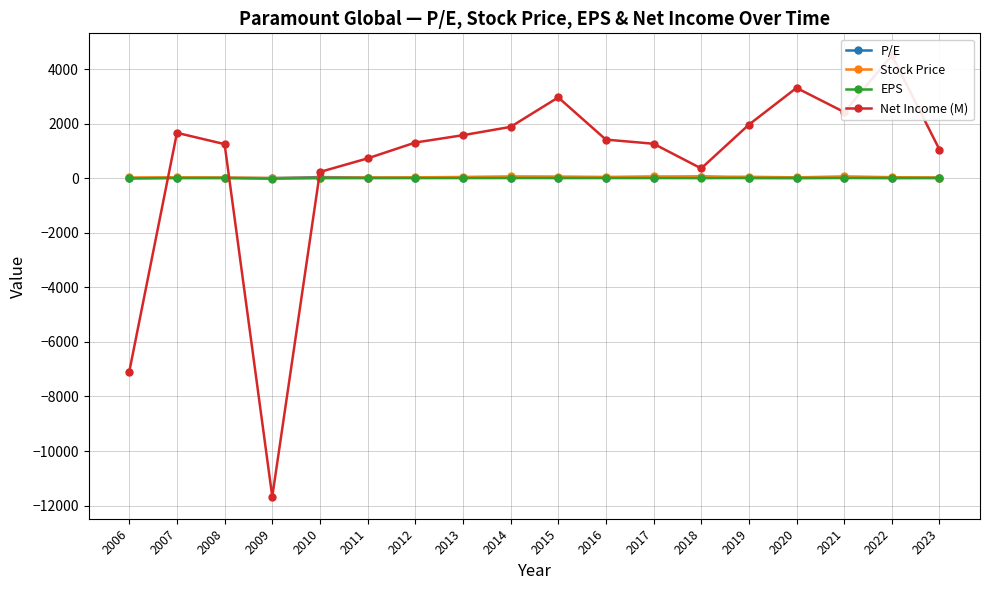

How many data points in Stock Price are less than 35?

9